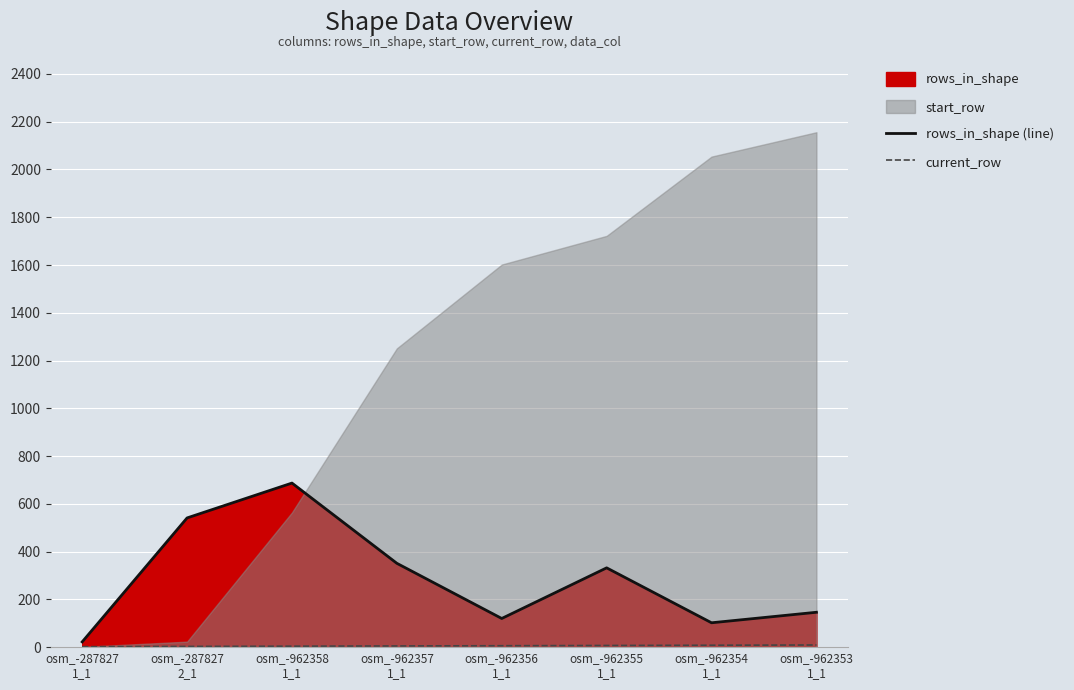

What is the maximum value for current_row?

9